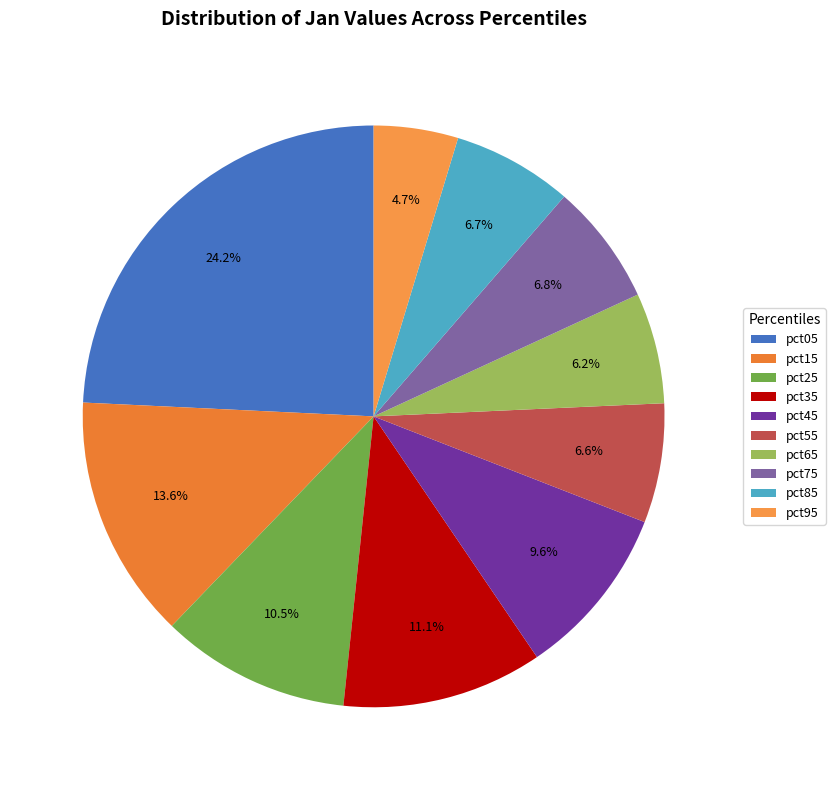

Is there a majority slice in this chart?

No